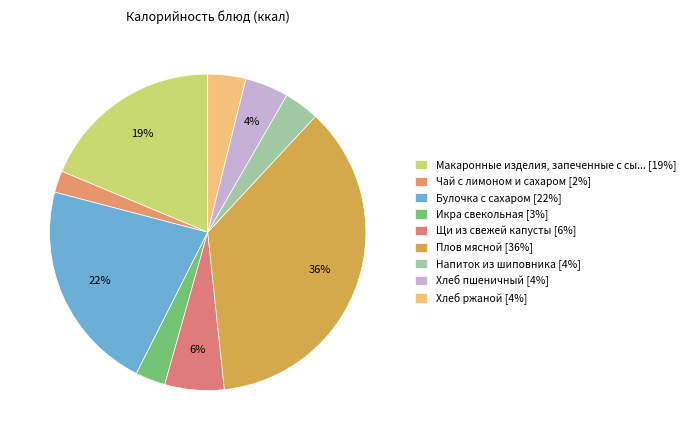

Which slice is the largest?

Плов мясной [36%]